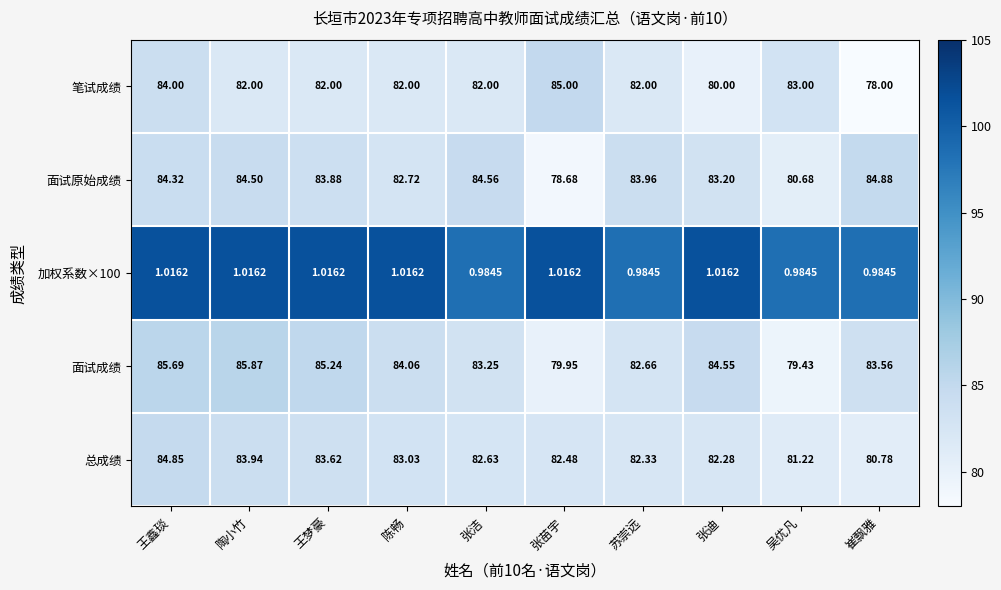

Between 苏崇远 and 张迪, which series saw the biggest shift?

笔试成绩